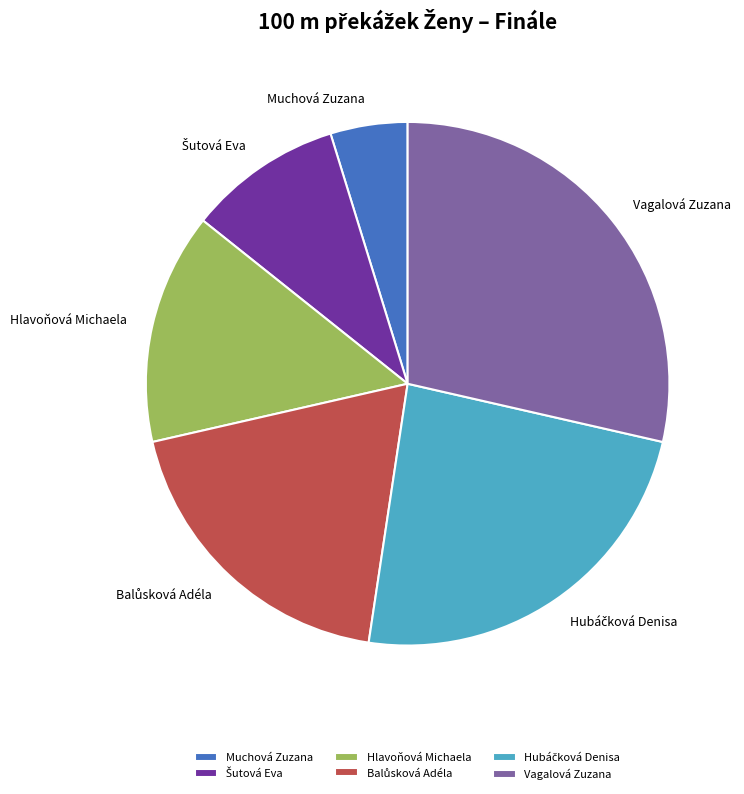

Does any single category account for the majority?

No